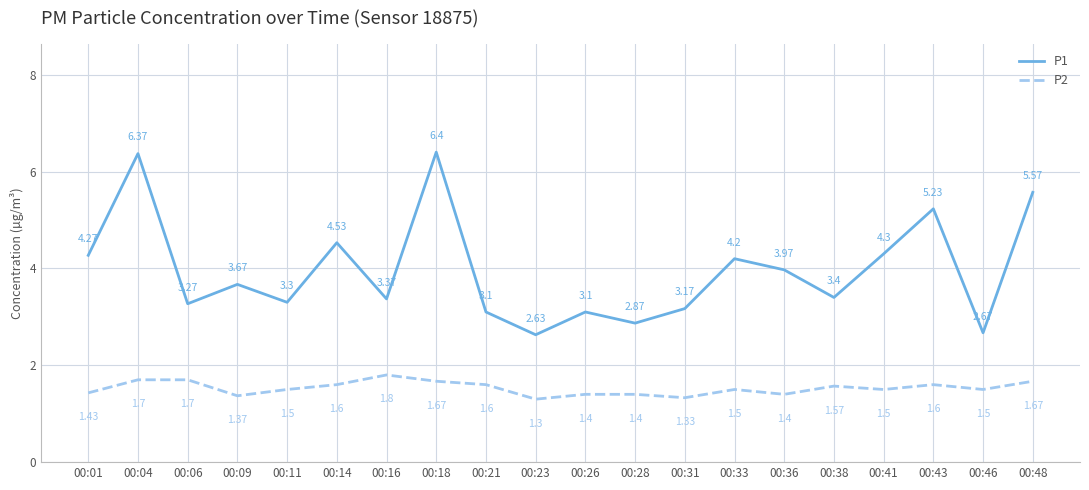

Is the value of P2 at 00:23 greater than the value of P1 at 00:26?

No